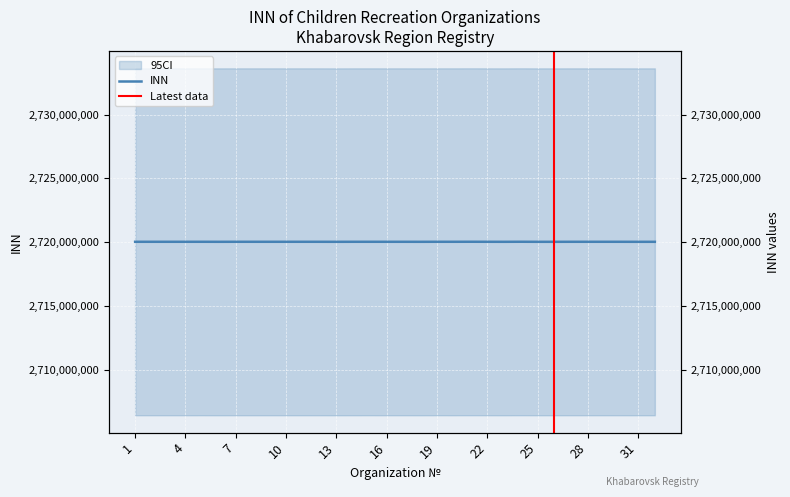

What is the change in value from 2 to 31?

-1784